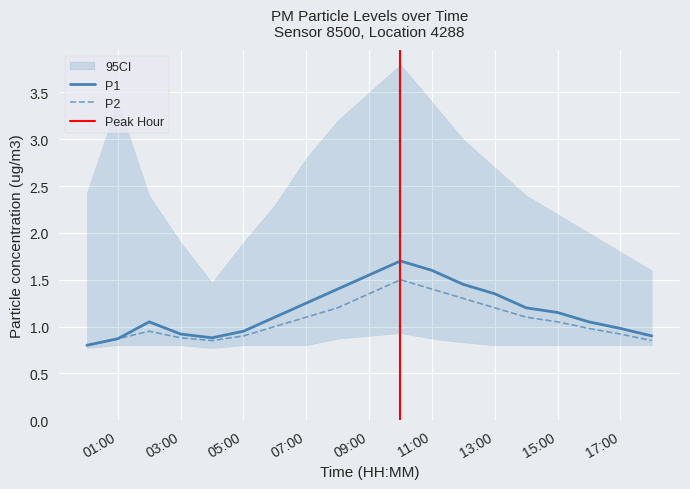

Rank the series by their maximum value, from highest to lowest.

P1, P2